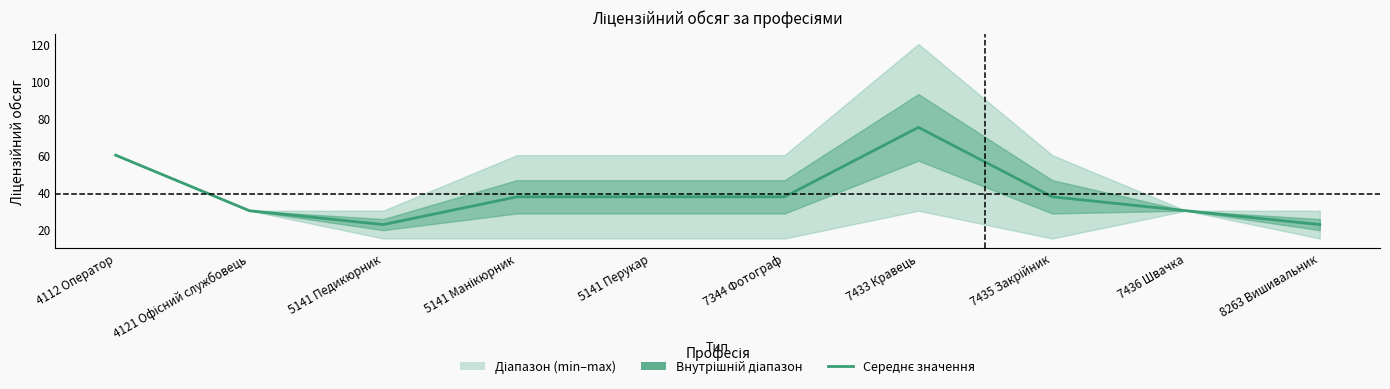

The value at 7435 Закрійник is 55.2. True or false?

False